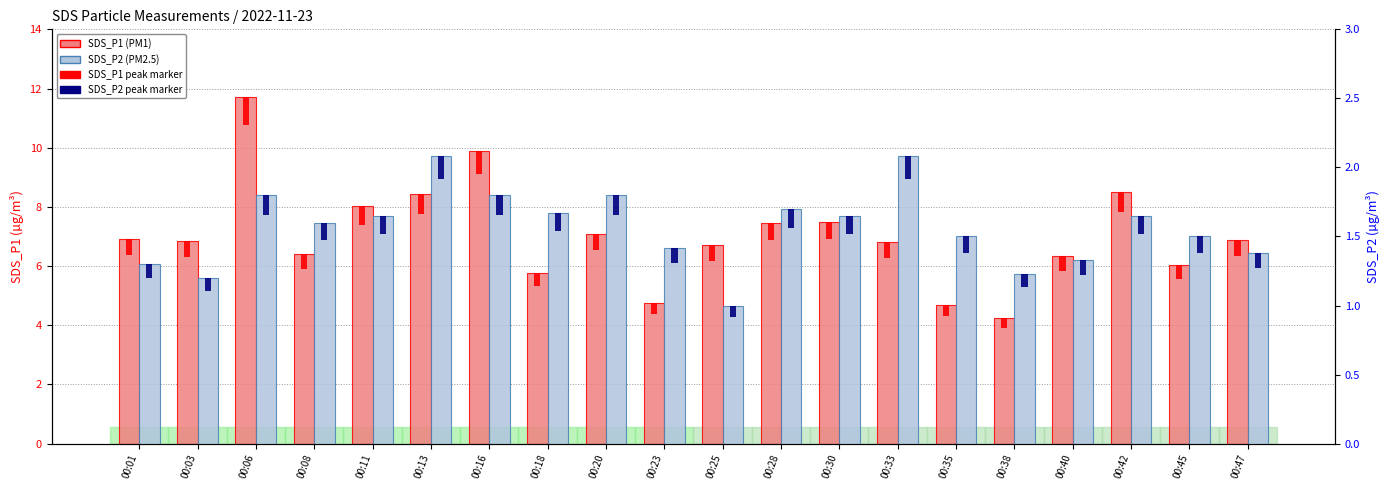

What are all the series names shown in the legend?

SDS_P1 (PM1), SDS_P2 (PM2.5)